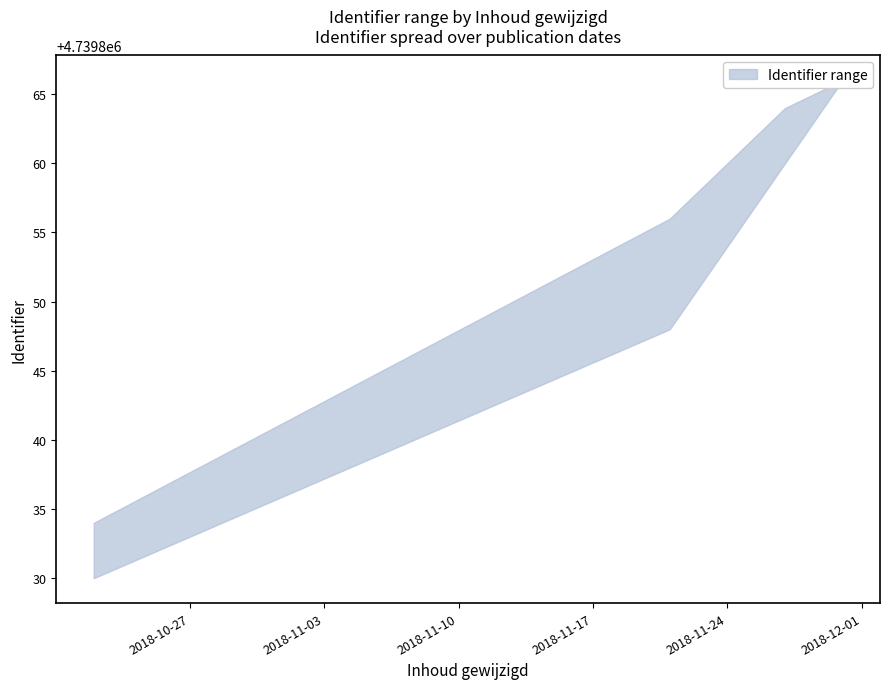

True or false: lower and upper cross at least once.

False